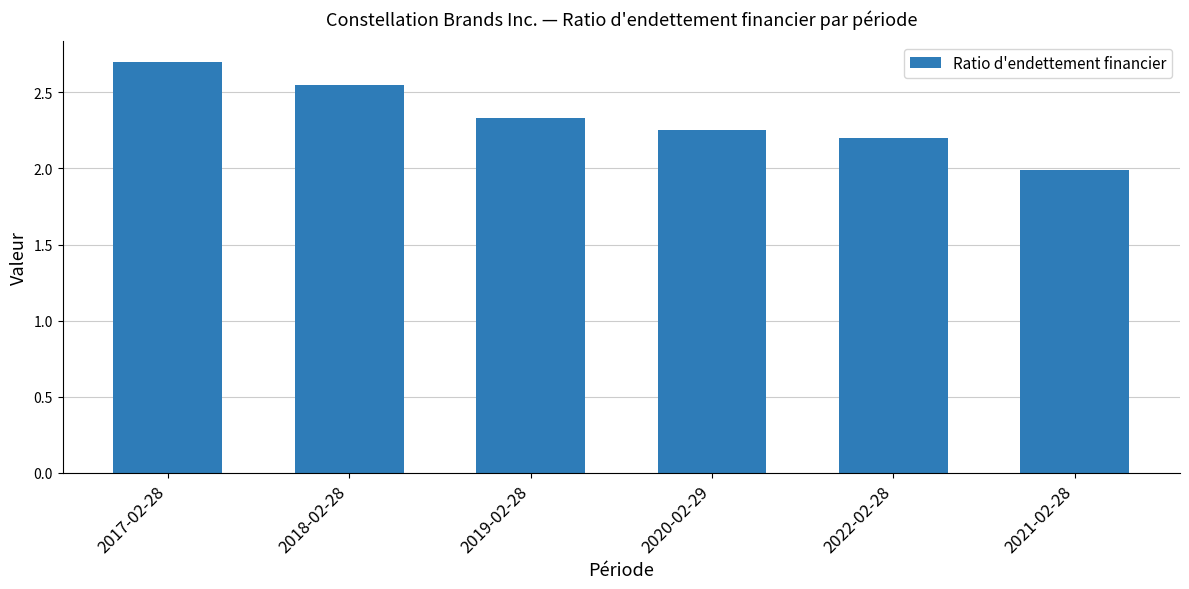

What is the ratio of the value at 2018-02-28 to the value at 2019-02-28?

1.1